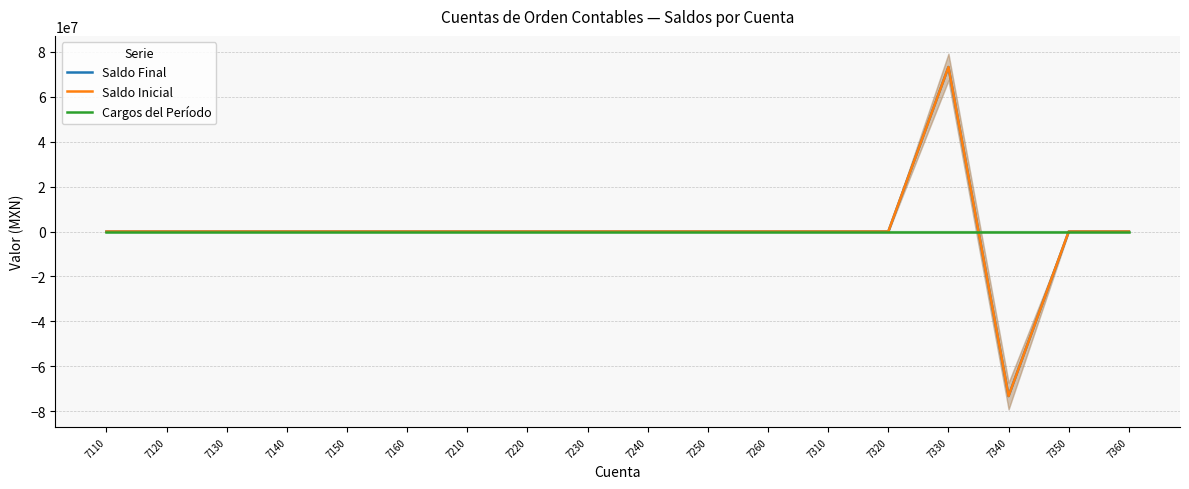

How many times do Cargos del Período and Saldo Final cross each other?

1